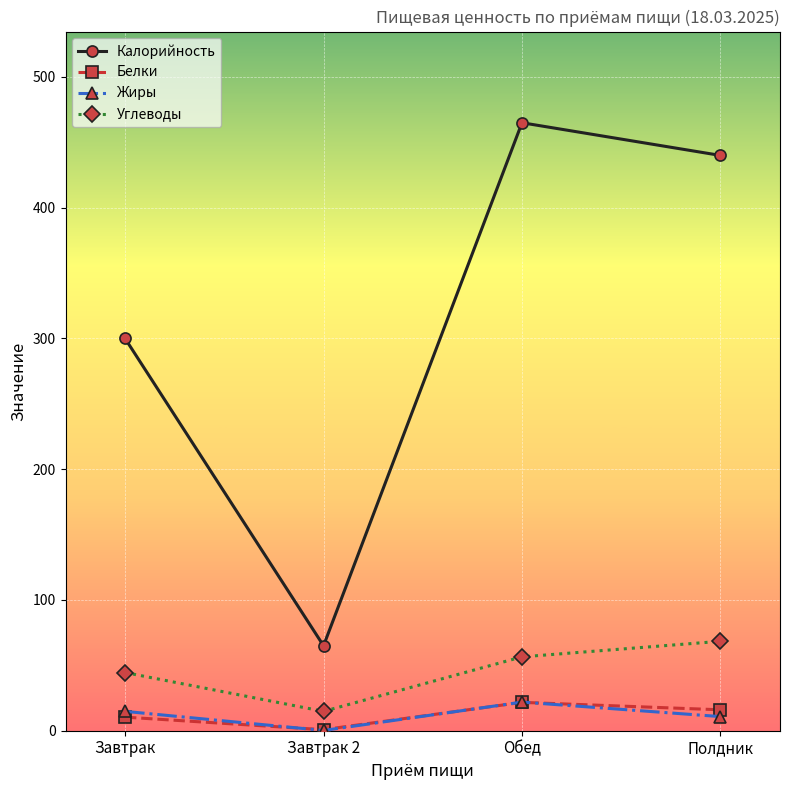

How many lines are shown in the chart?

4